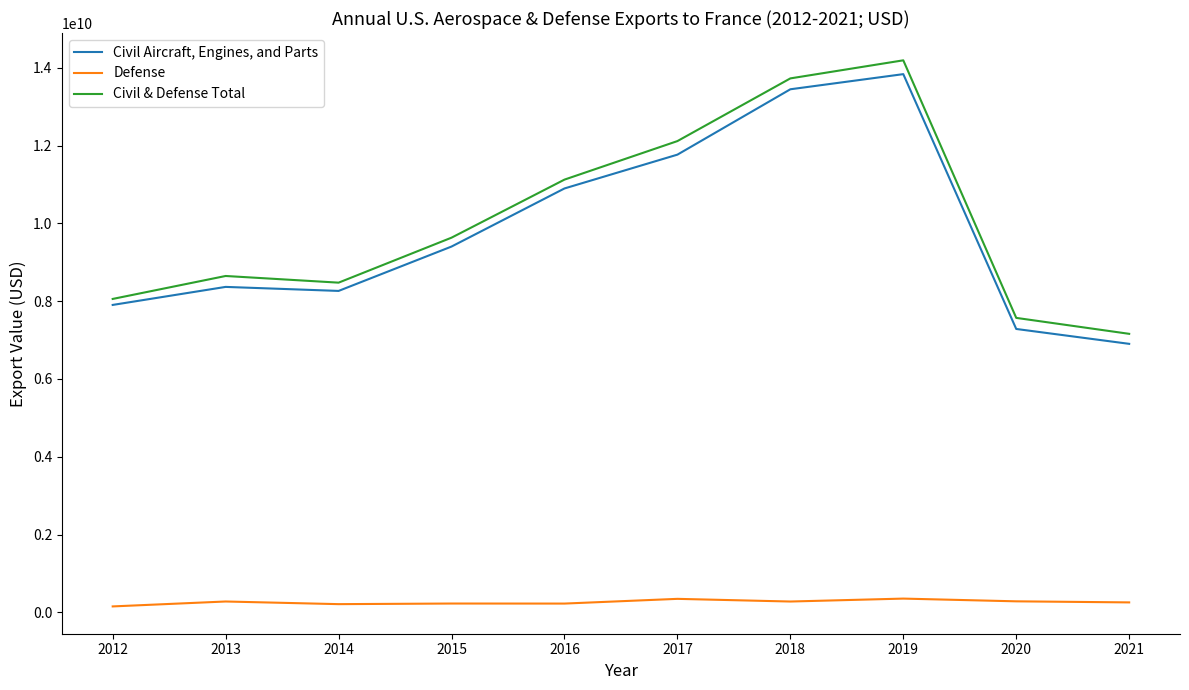

True or false: Defense and Civil & Defense Total cross at least once.

False